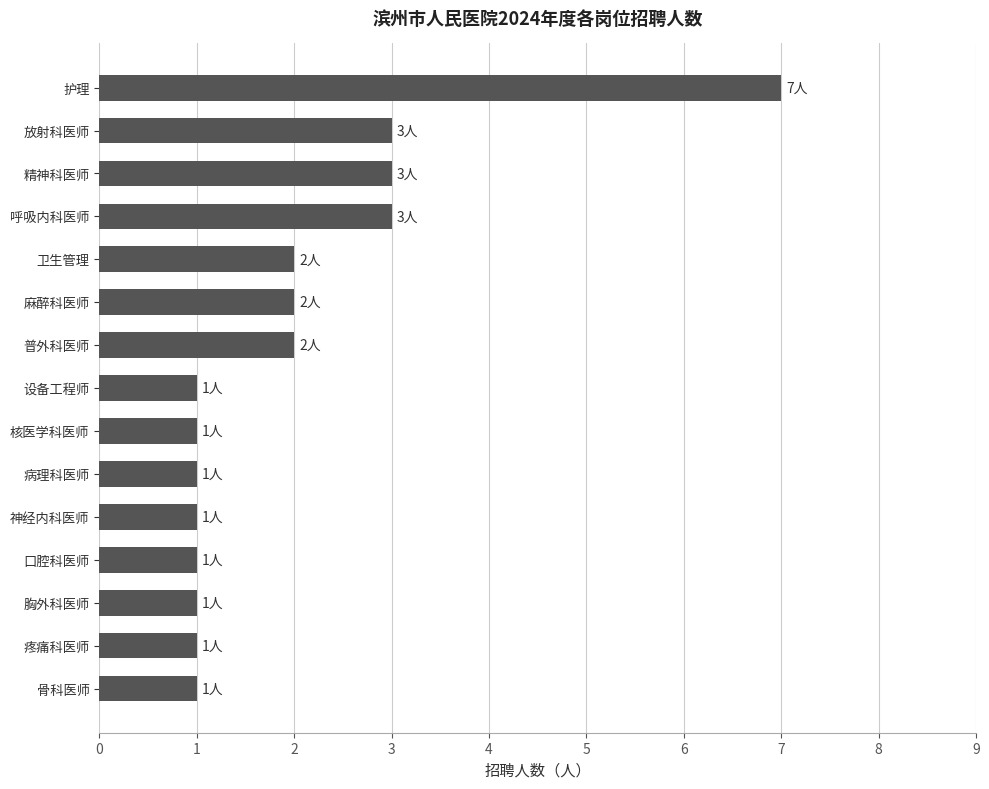

True or false: the data shows 3 at 普外科医师.

False